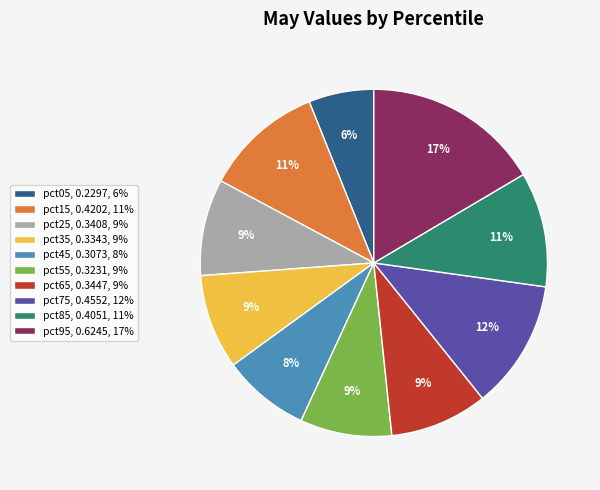

Does pct25 represent more than half of the total?

No